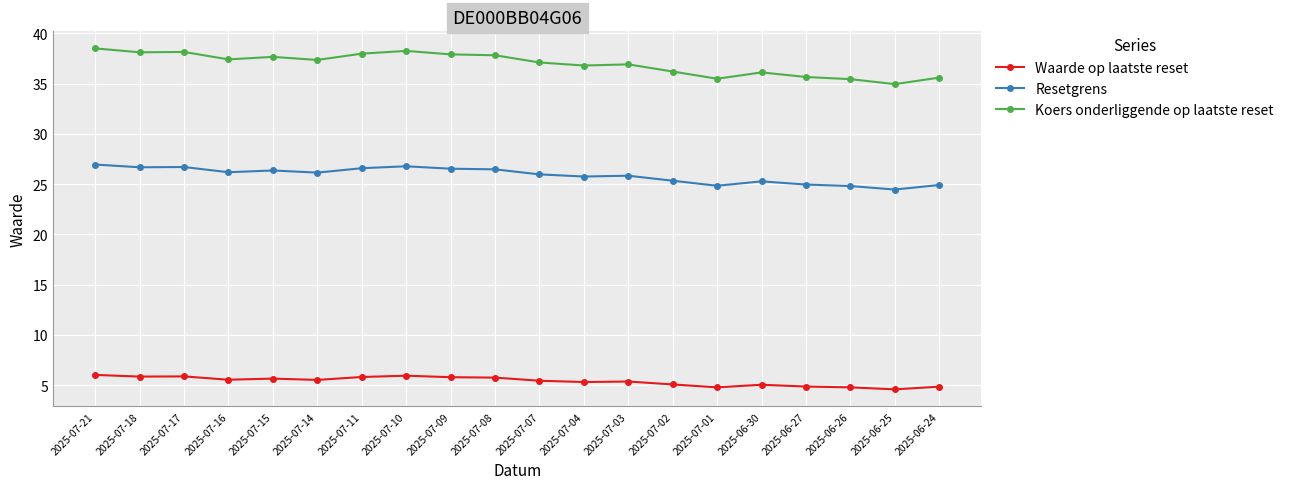

What is the difference between the maximum and minimum values in the Resetgrens series?

2.5